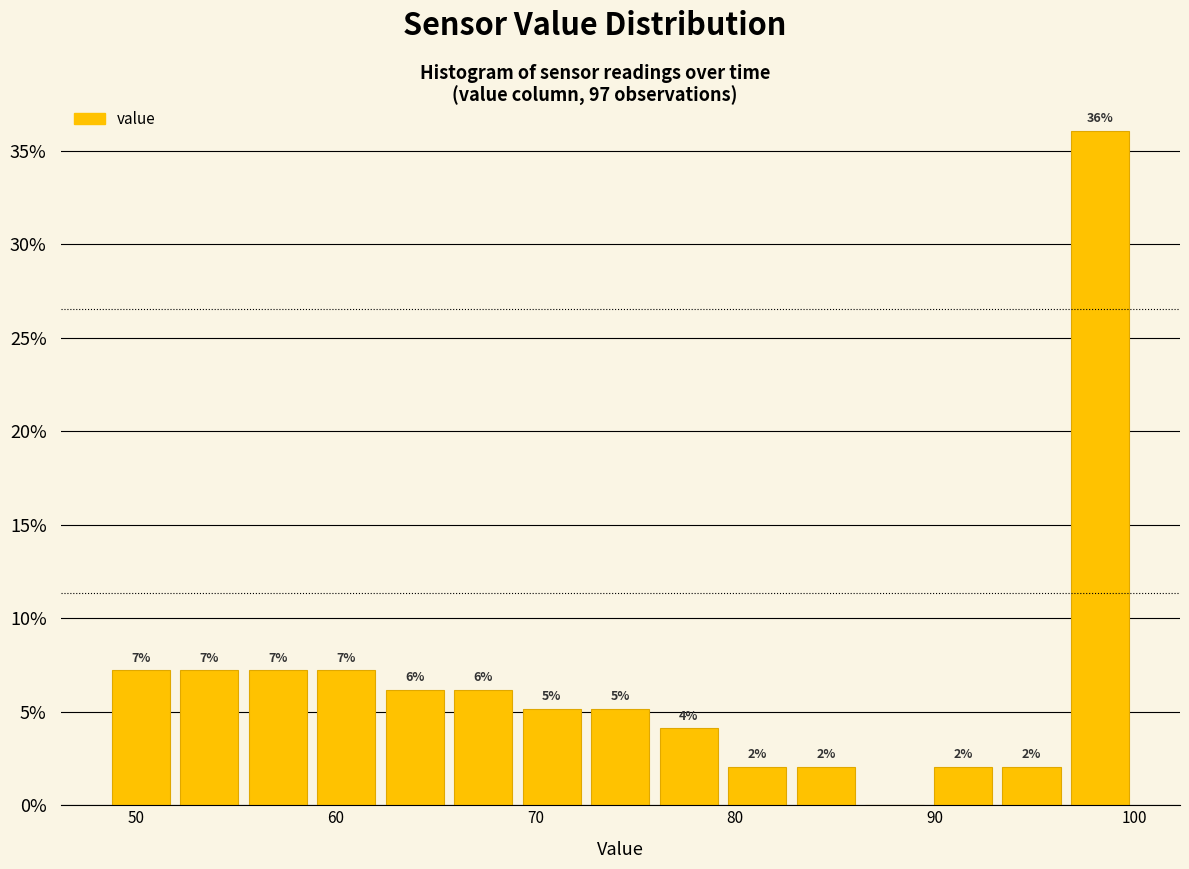

Around what value on the x-axis is the tallest bar? Give the approximate position of its centre, as read against the axis.

98